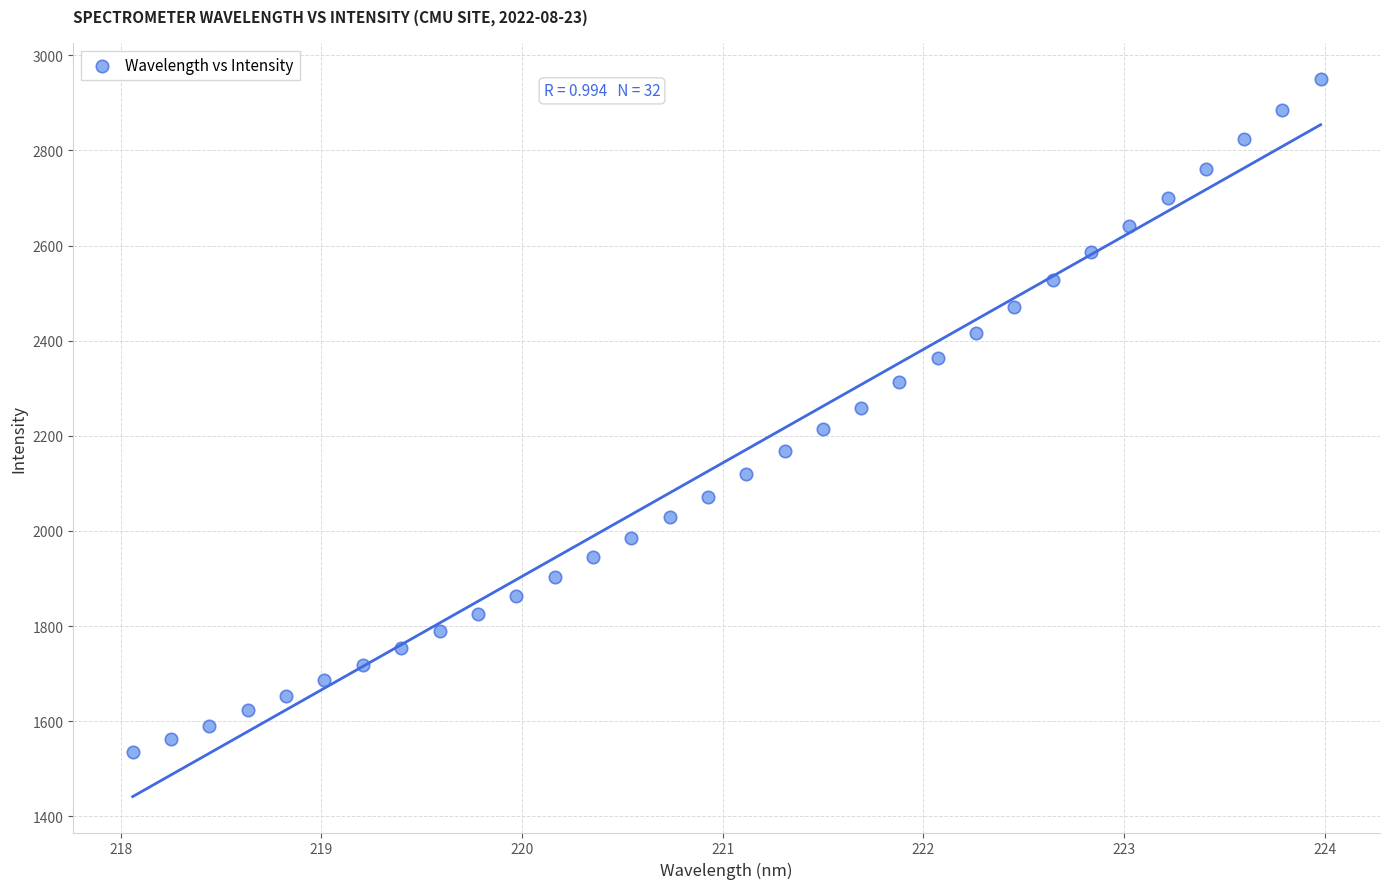

What is the range of X values (max minus min)?

5.9